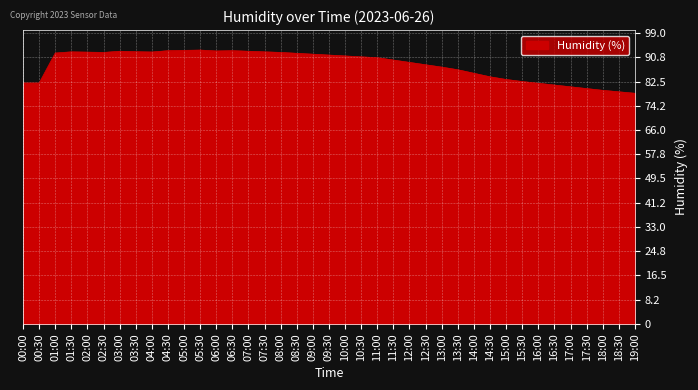

What position from the left is 05:30?

12